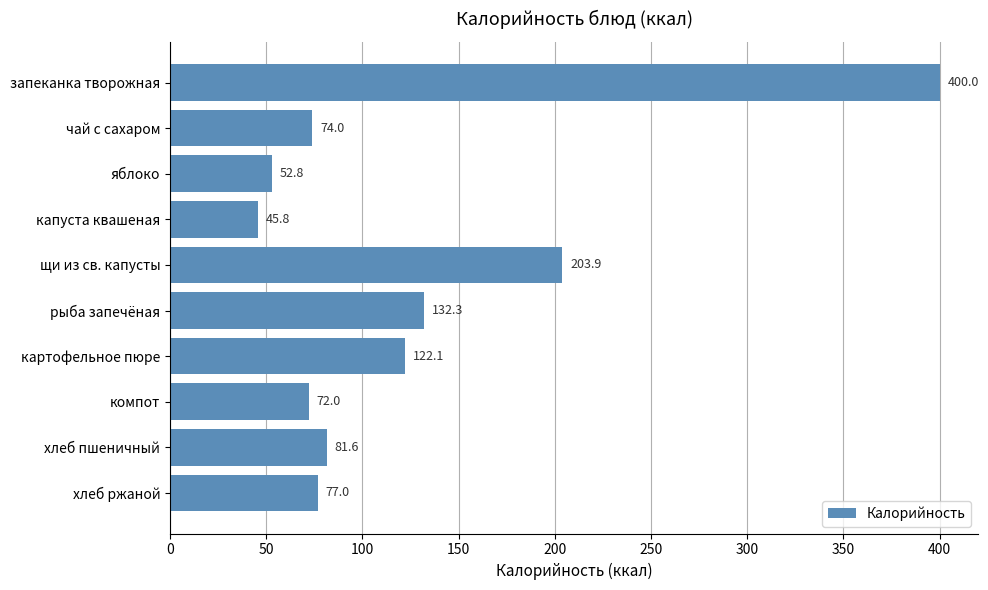

True or false: the data shows 636.2 at запеканка творожная.

False